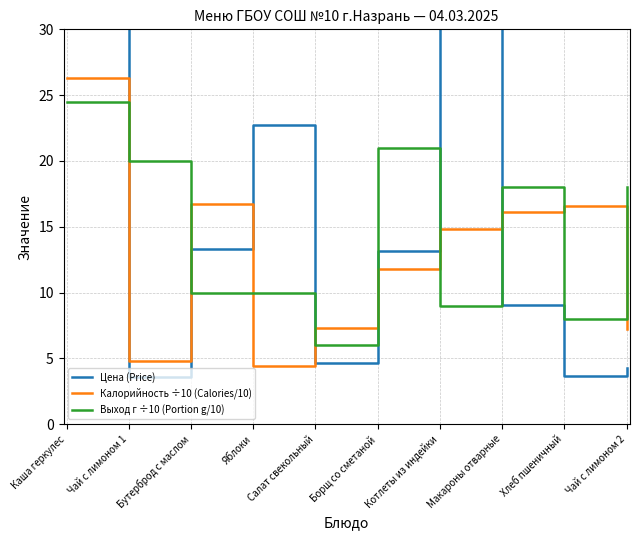

In Калорийность ÷10 (Calories/10), how many points are higher than both neighbors (excluding endpoints)?

2